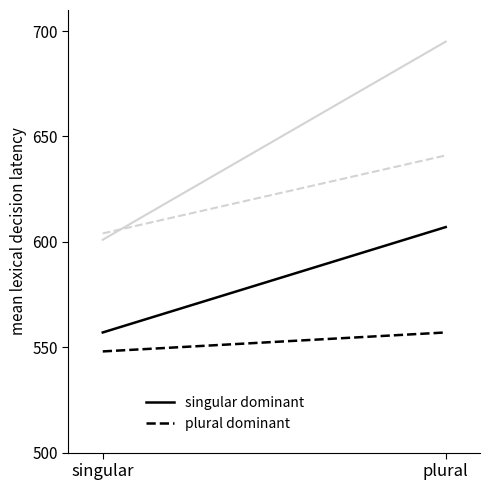

At which category is the sum across all series the highest?

plural